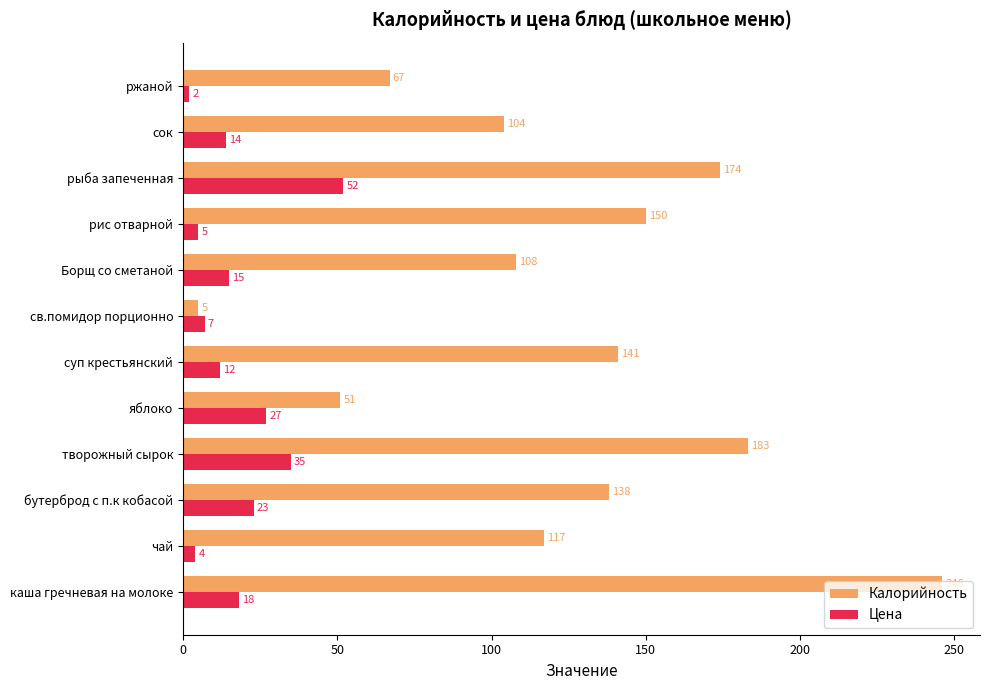

At how many categories does at least one series exceed 101?

9